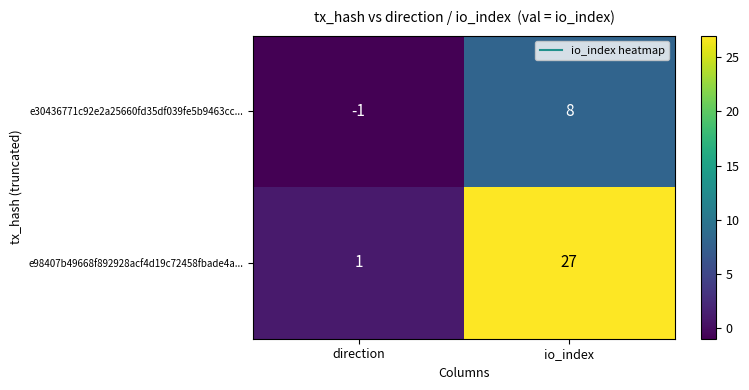

What is the average value of the e98407b49668f892928acf4d19c72458fbade4a... series?

14